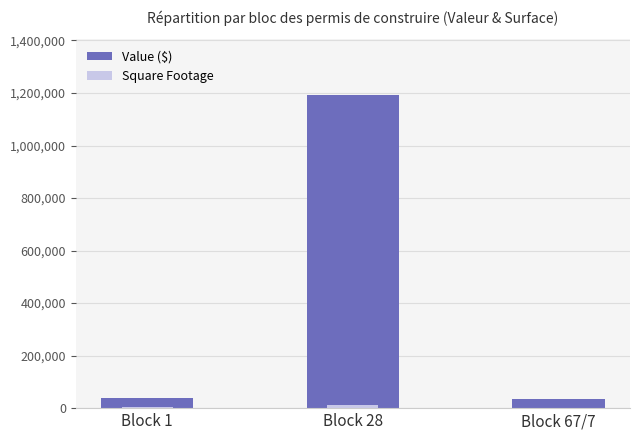

What is the average value of the Value ($) series?

421532